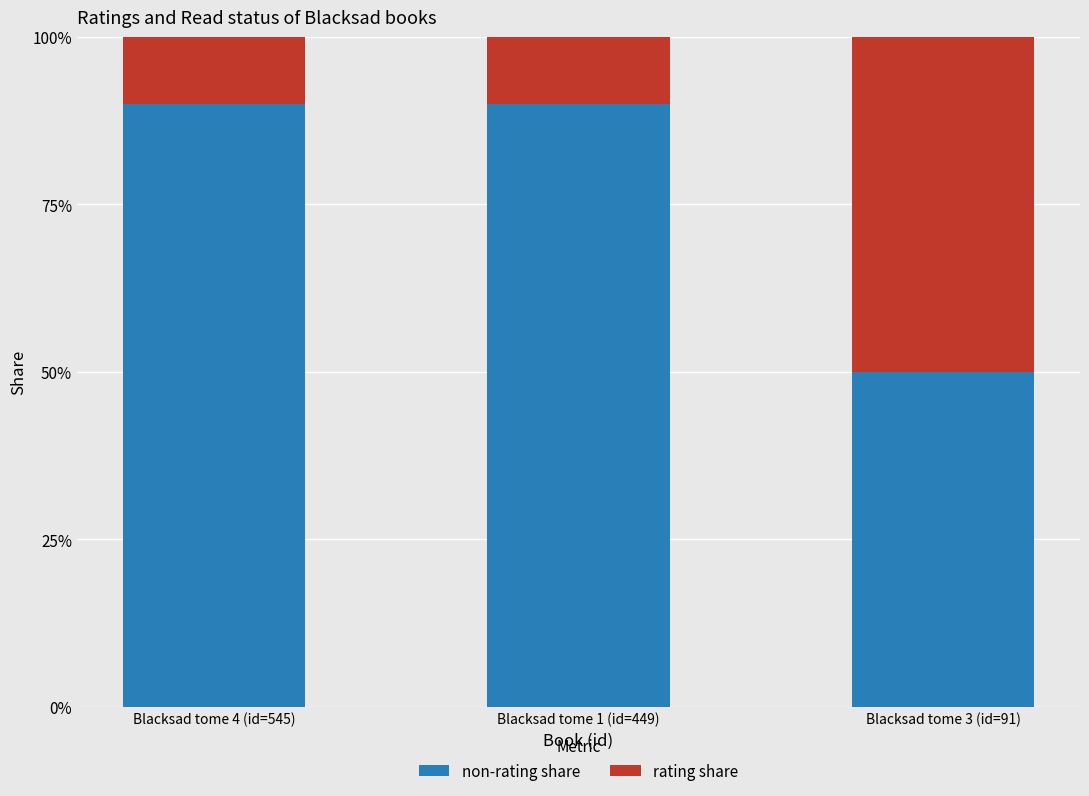

Which has a higher value, Blacksad tome 3 (id=91) or Blacksad tome 4 (id=545)?

Blacksad tome 4 (id=545)